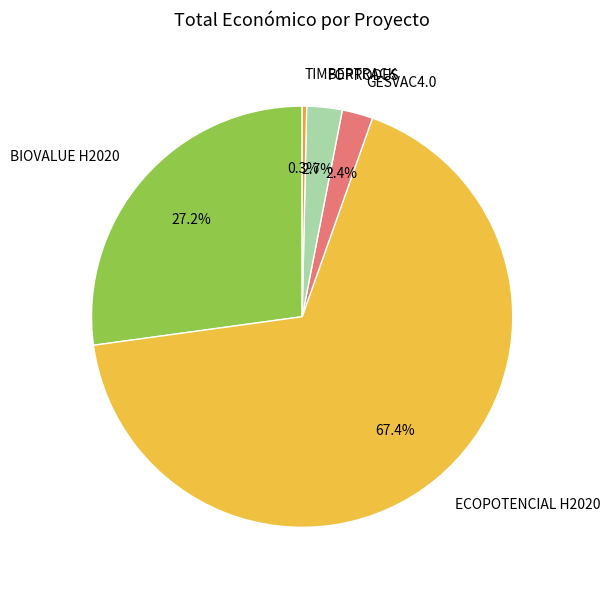

What is the smallest slice in the pie chart?

TIMBERTRACK